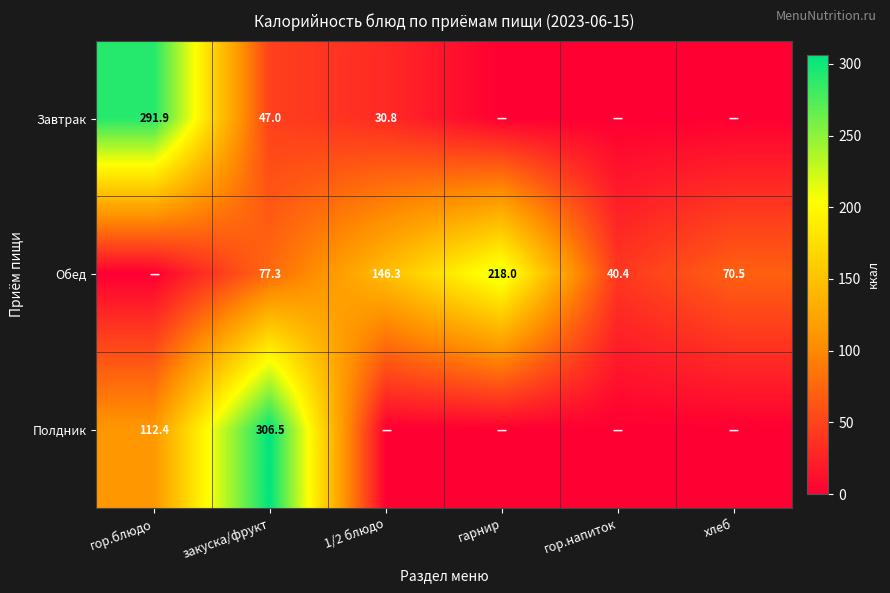

Is the value of Завтрак at закуска/фрукт greater than the value of Обед at 1/2 блюдо?

No